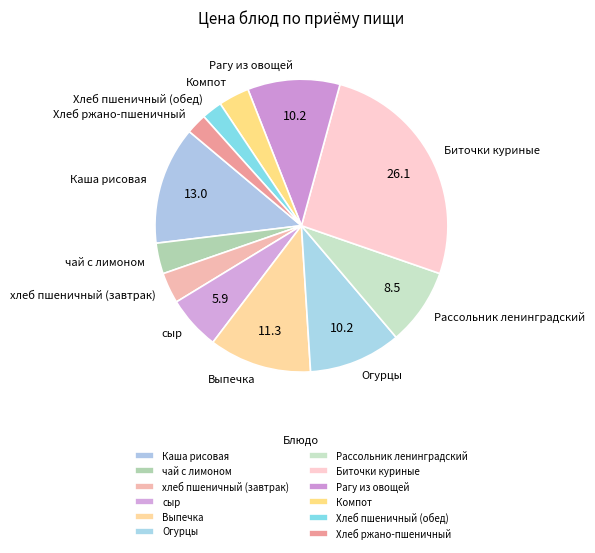

How many slices are in this pie chart?

12